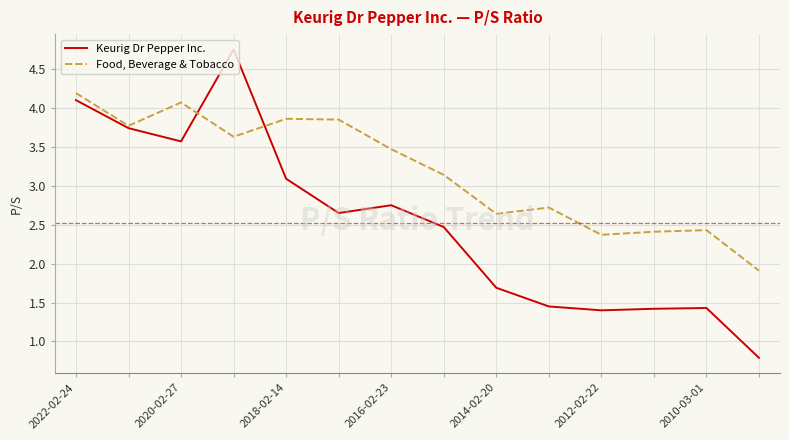

What is the smallest value displayed?

0.8